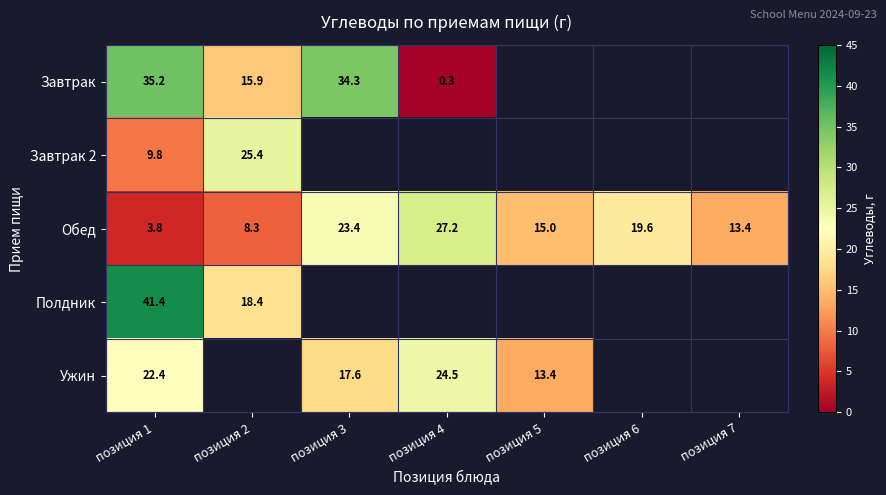

How many series are shown in this chart?

5